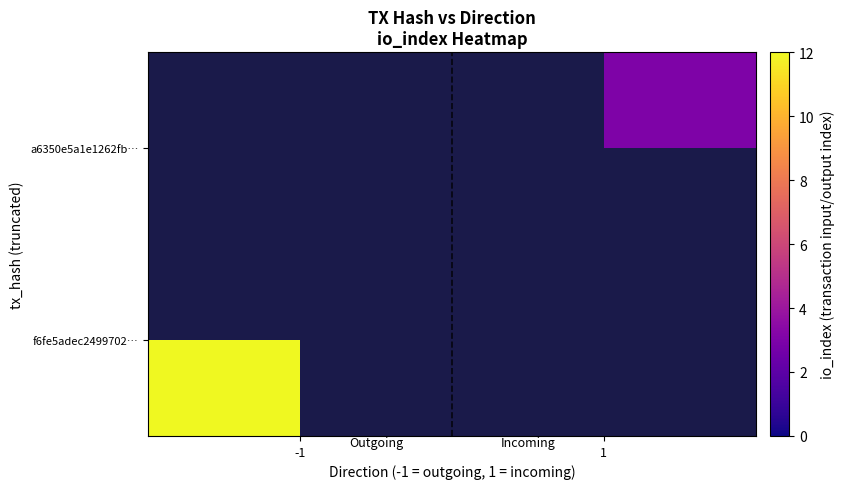

The value of a6350e5a1e1262fb… at 1 is 3.0. True or false?

True